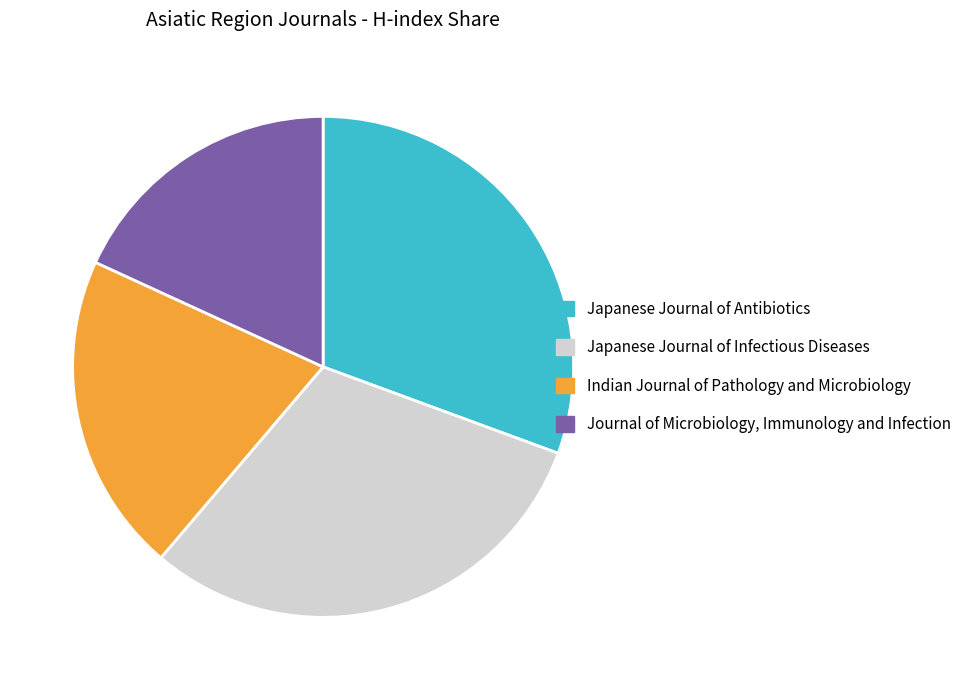

Is the sum of Japanese Journal of Antibiotics and Japanese Journal of Infectious Diseases greater than half?

Yes